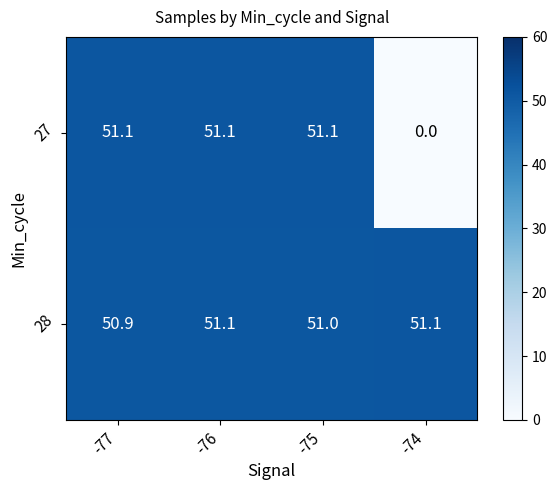

At how many categories does at least one series exceed 42?

4